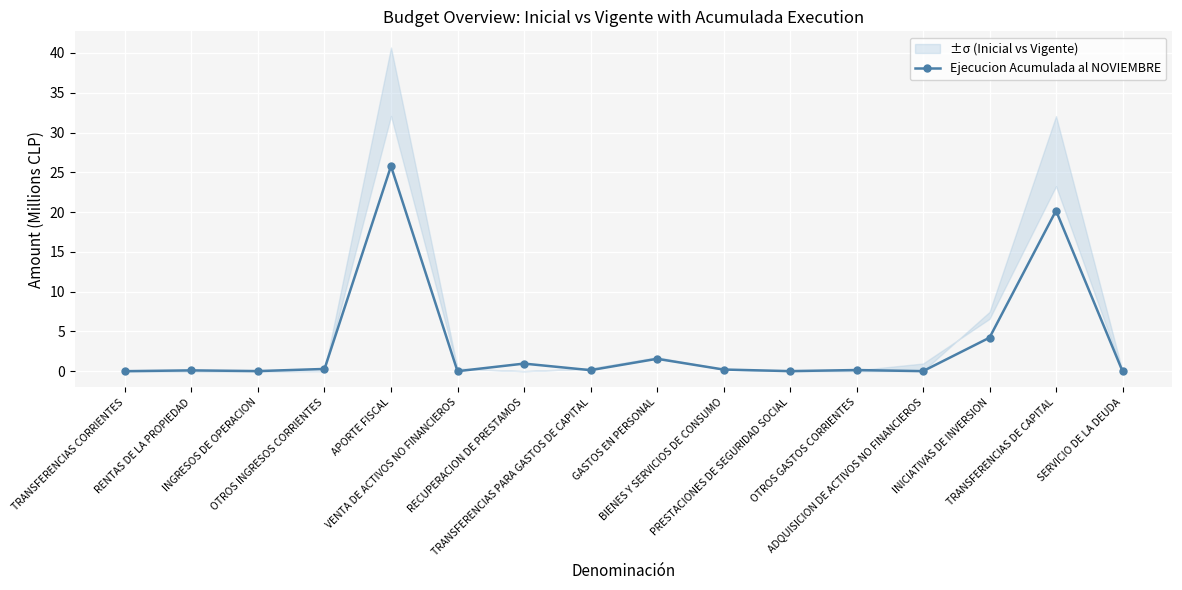

What is the maximum value shown in the chart?

25.8